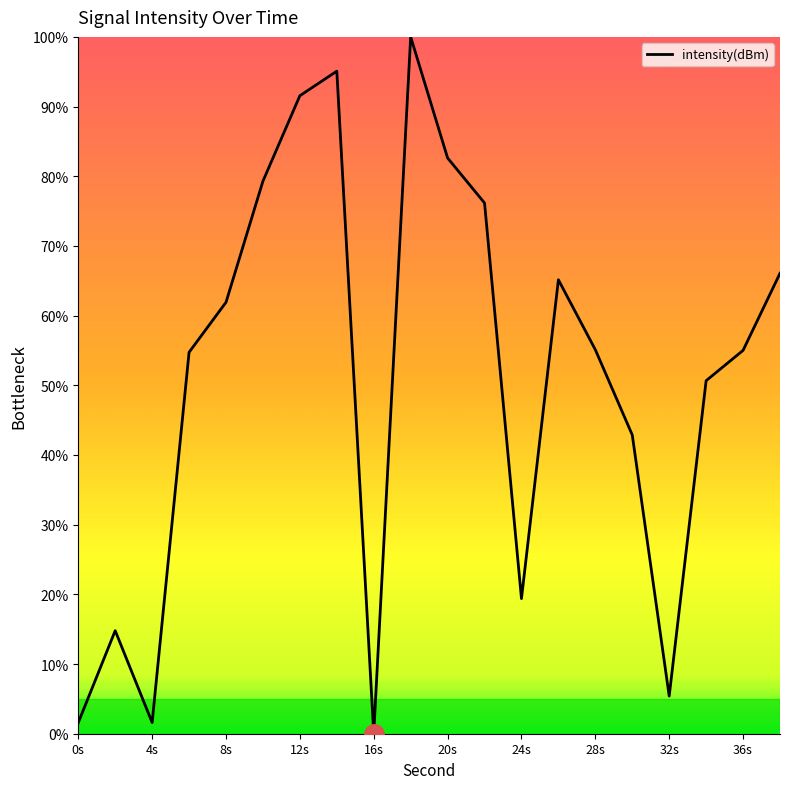

Count the number of categories in the chart.

20